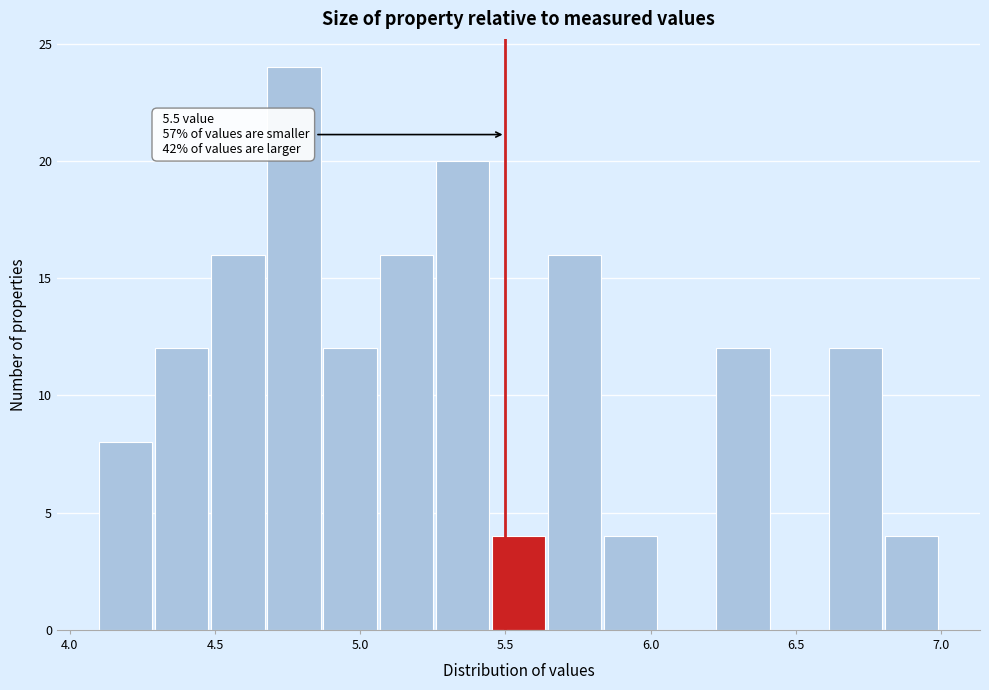

Around what value on the x-axis is the tallest bar? Give the approximate position of its centre, as read against the axis.

4.75